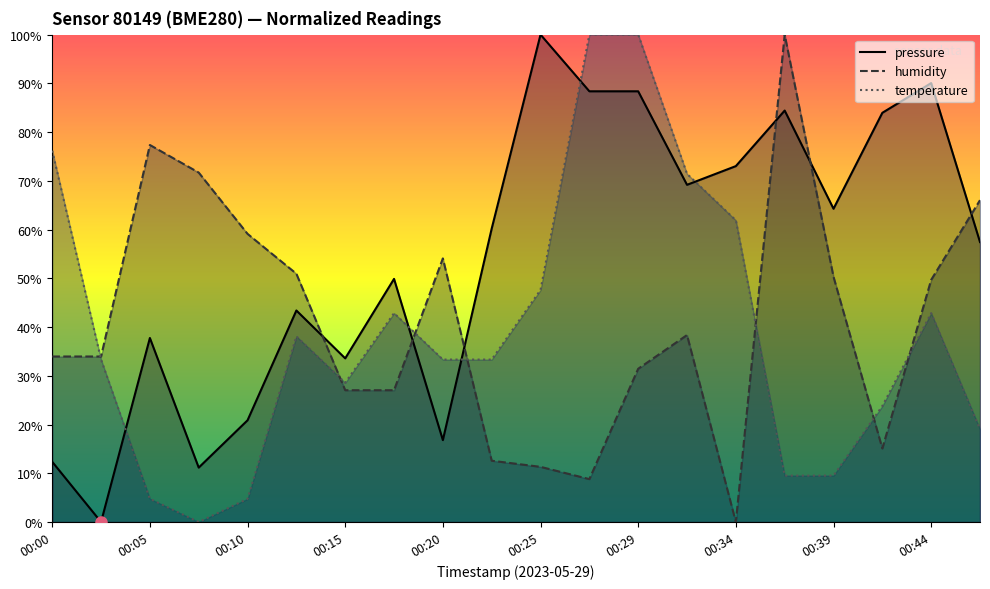

How many data points does each series have?

20